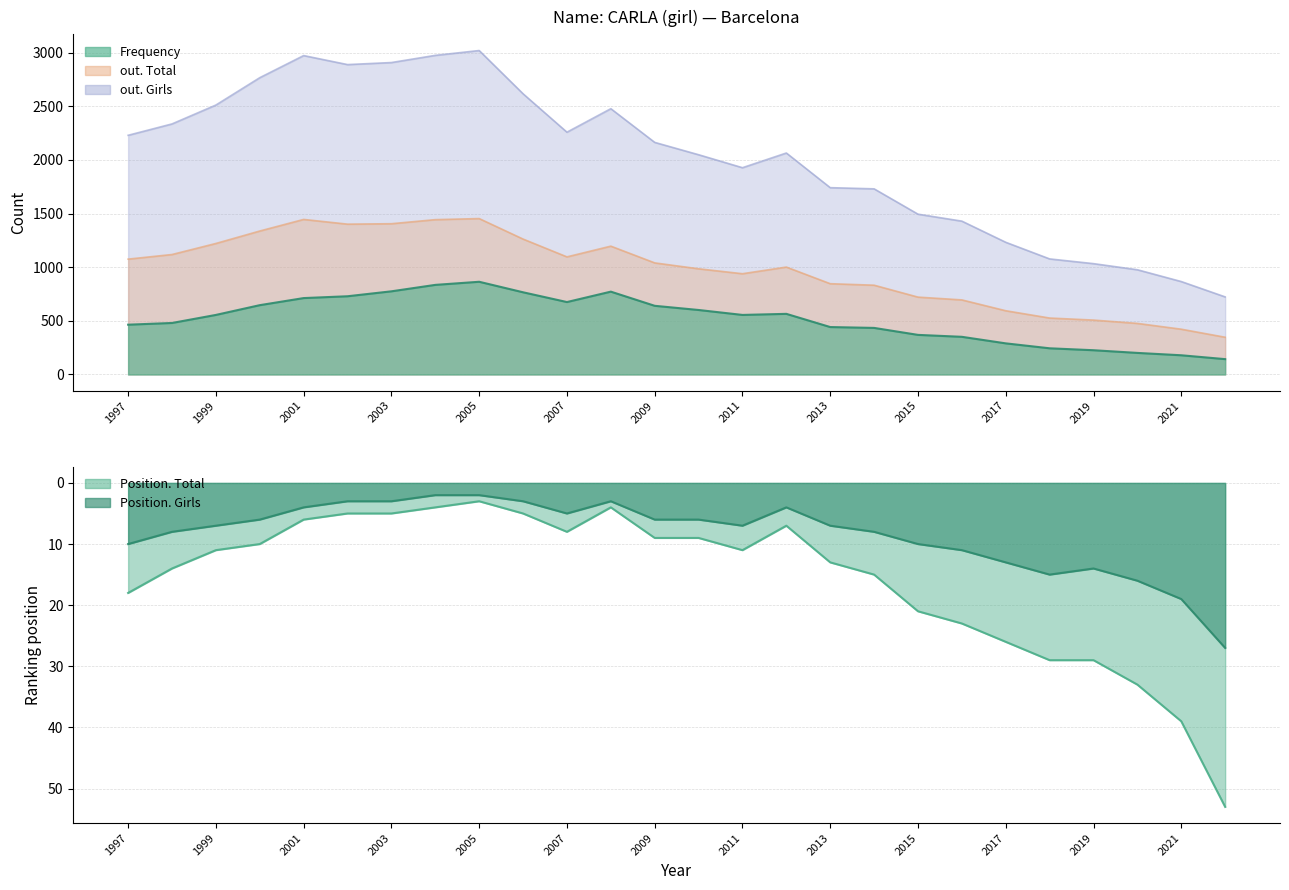

The out. Girls series shows 830 at 2009. True or false?

False